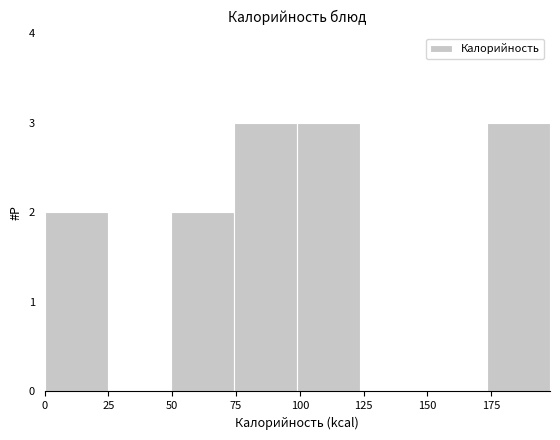

Reading left to right, list every bar in this chart as the range it spans on the x-axis followed by its height. Neither the bar edges nor the heights are printed on the chart, so give them approximately, as read against the axes.

0 to 25: 2
25 to 50: 0
50 to 75: 2
75 to 100: 3
100 to 125: 3
125 to 150: 0
150 to 175: 0
175 to 200: 3